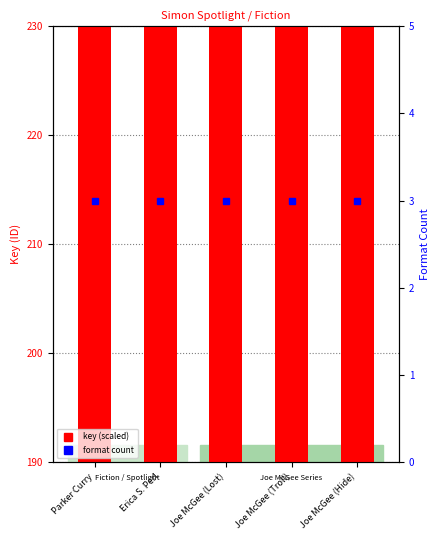

The format count series shows 3.0 at Joe McGee (Hide). True or false?

True